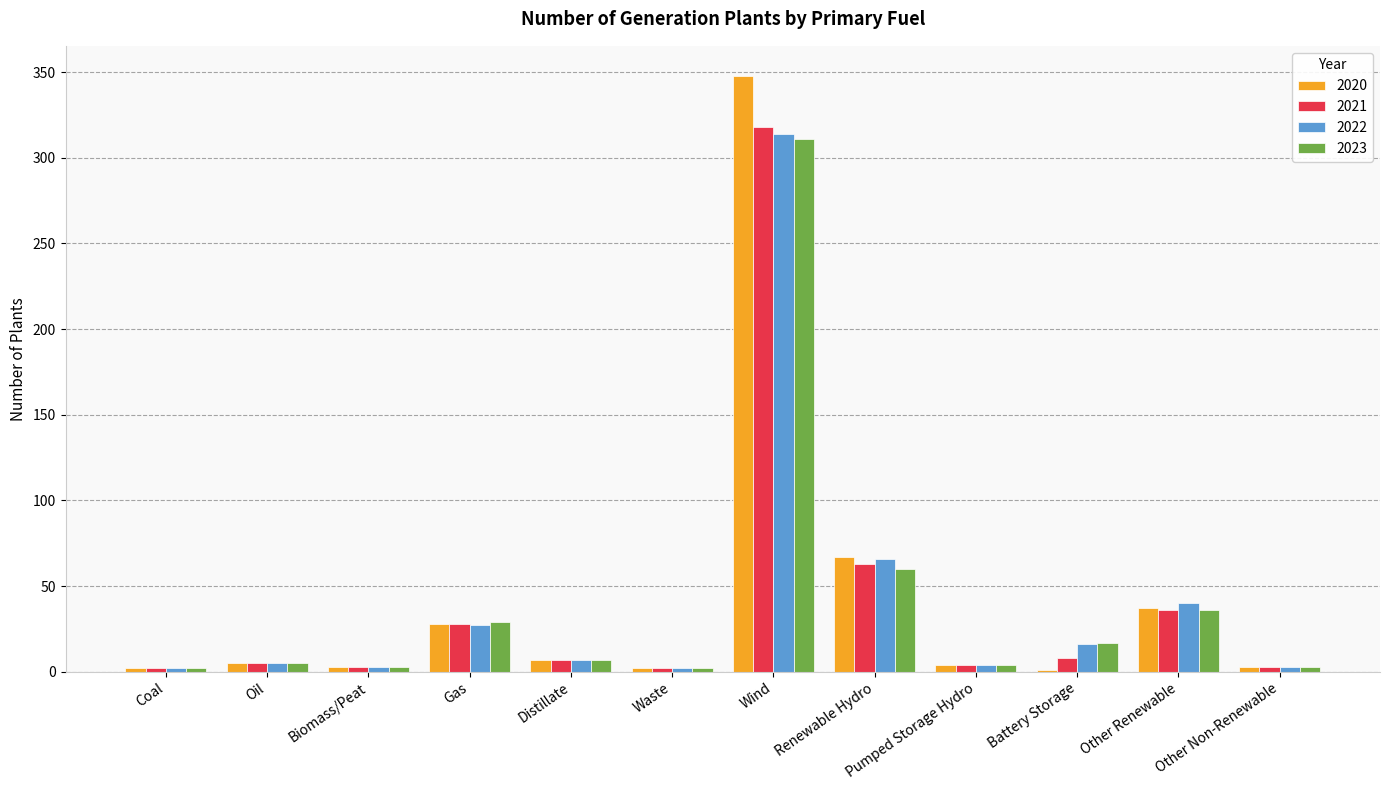

What is the sum of all 2020 values?

507